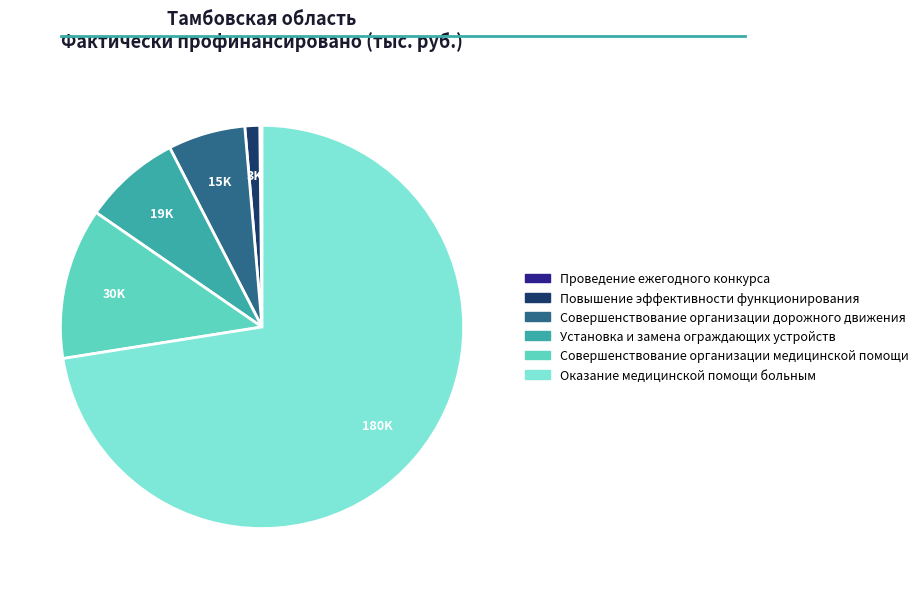

Which slice is the largest?

Оказание медицинской помощи больным